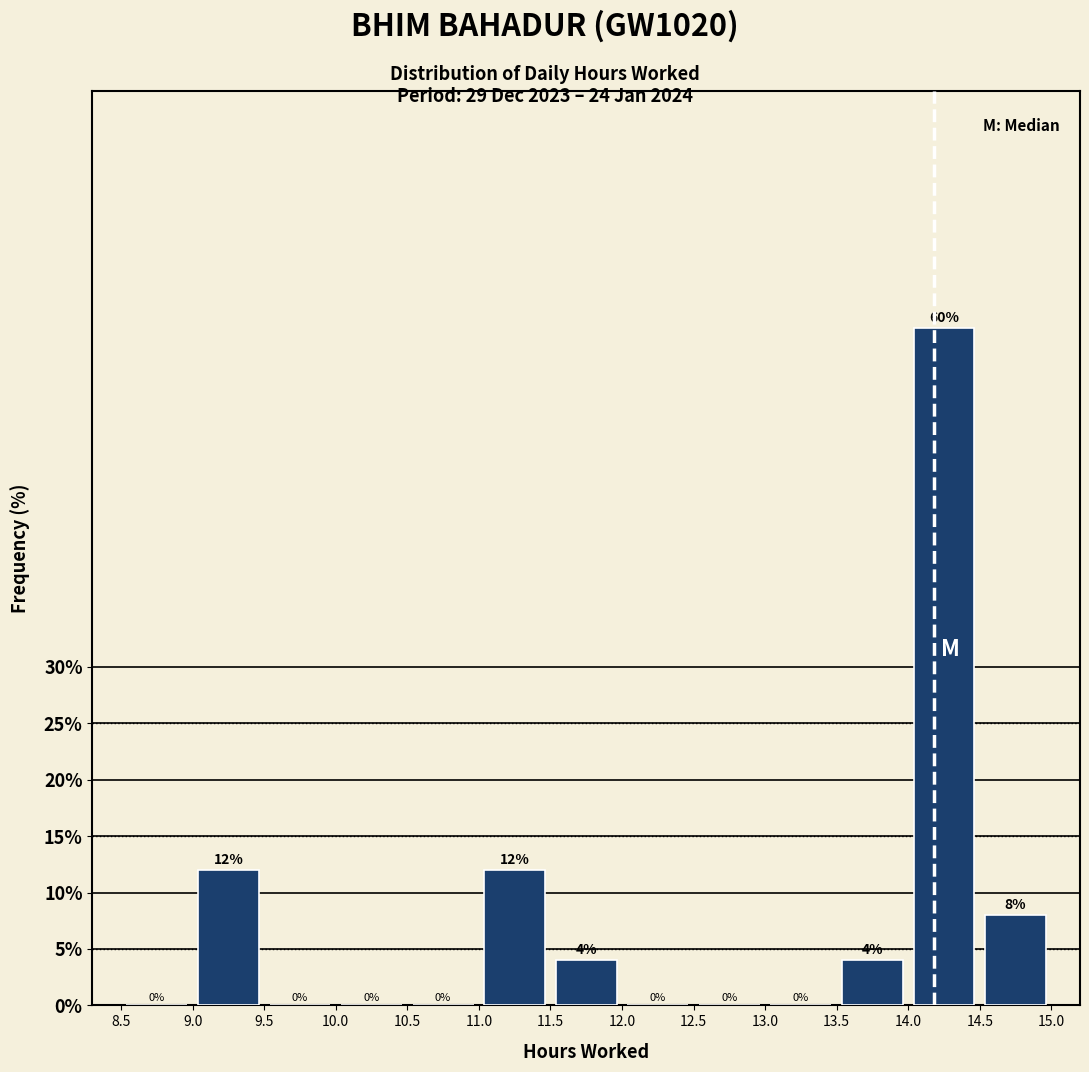

Over which range of the x-axis is the bar tallest?

14.0 to 14.5